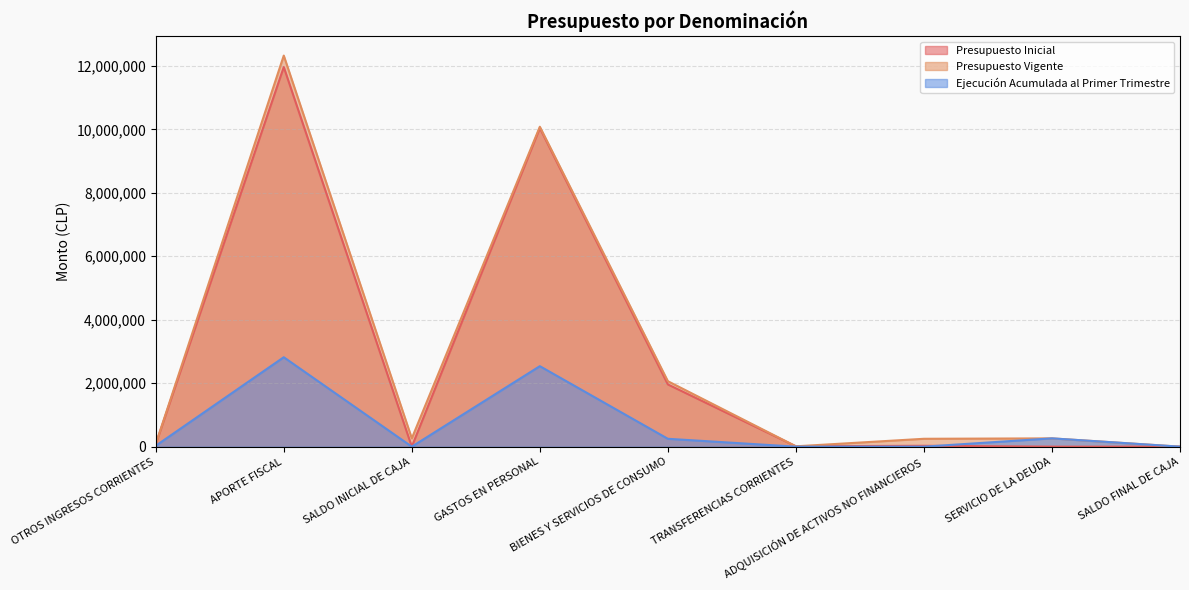

What is the difference between the highest and lowest values at SALDO INICIAL DE CAJA?

262026